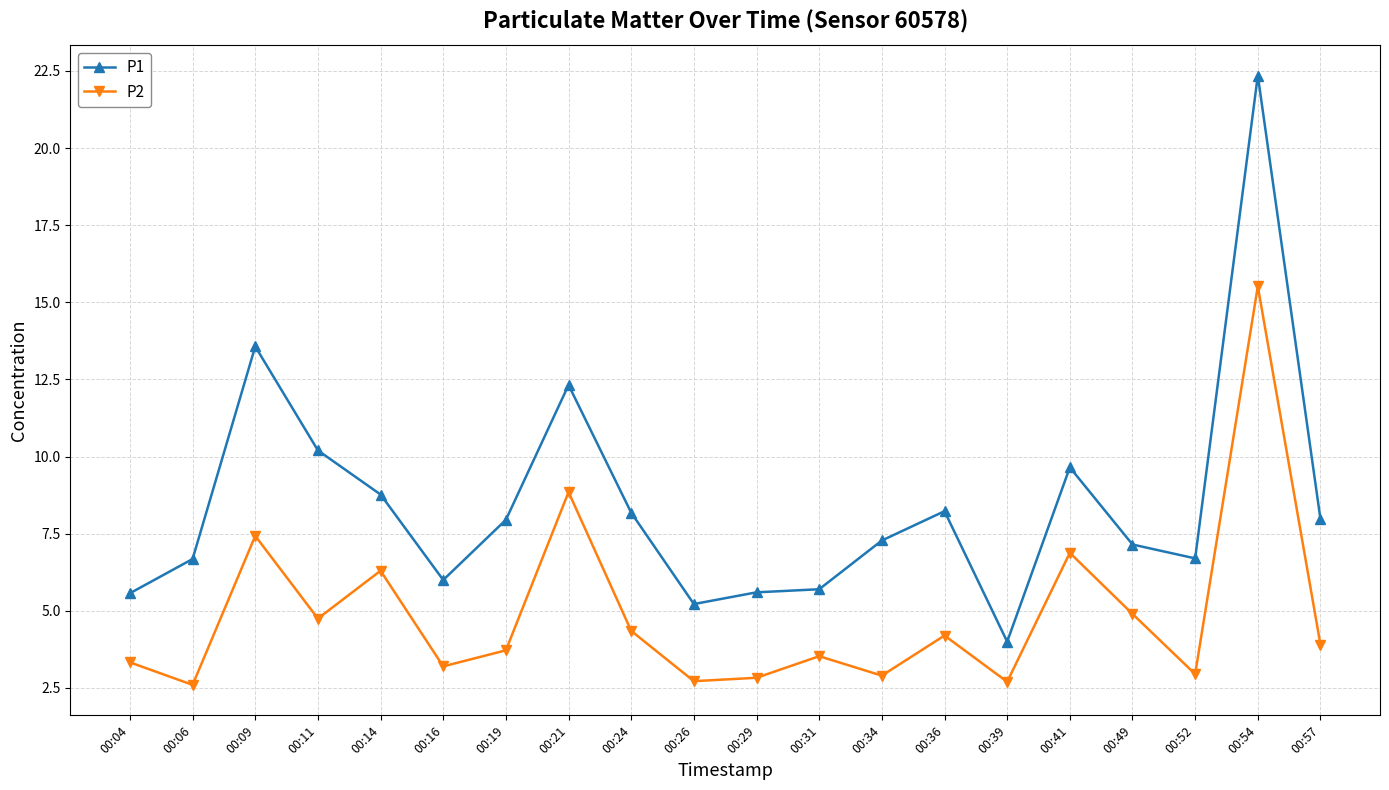

At how many categories does at least one series exceed 21?

1